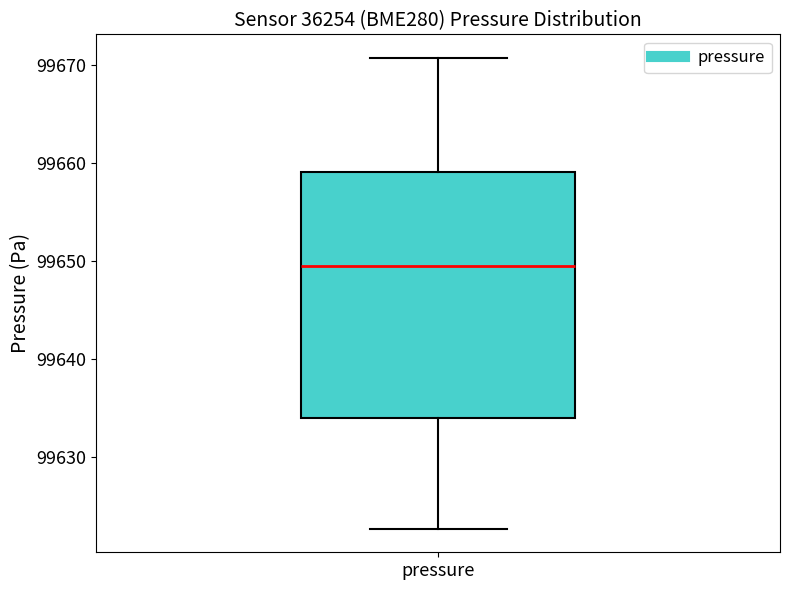

Where is the lower edge of the box for pressure on the y-axis? The values are not printed on the chart, so give them approximately, as read against the axis.

99634